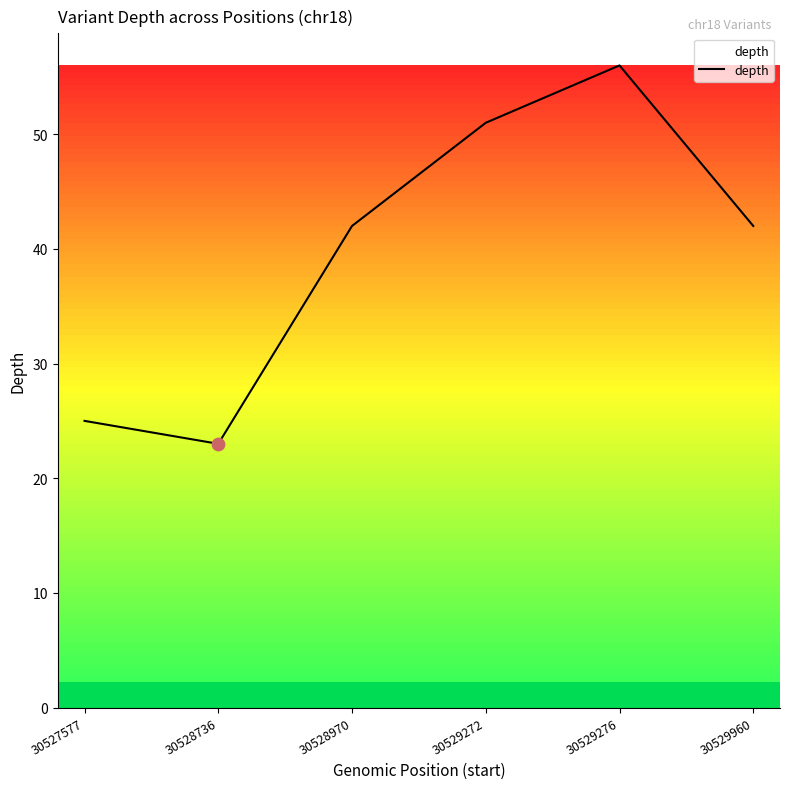

Approximately how many times larger is the value at 30527577 compared to 30528736?

1.1